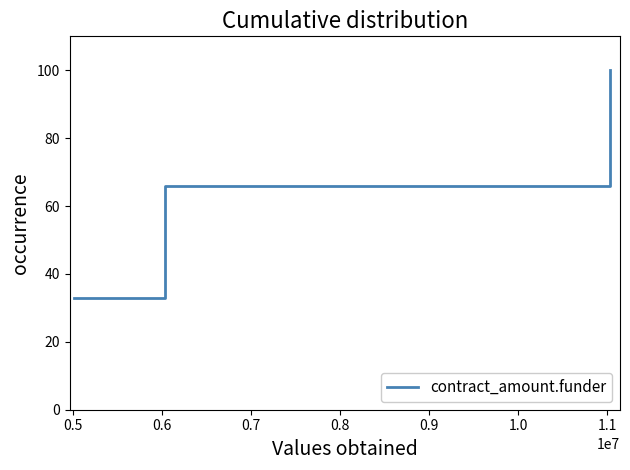

Reading left to right, extract all data points from this chart.

33	66	100